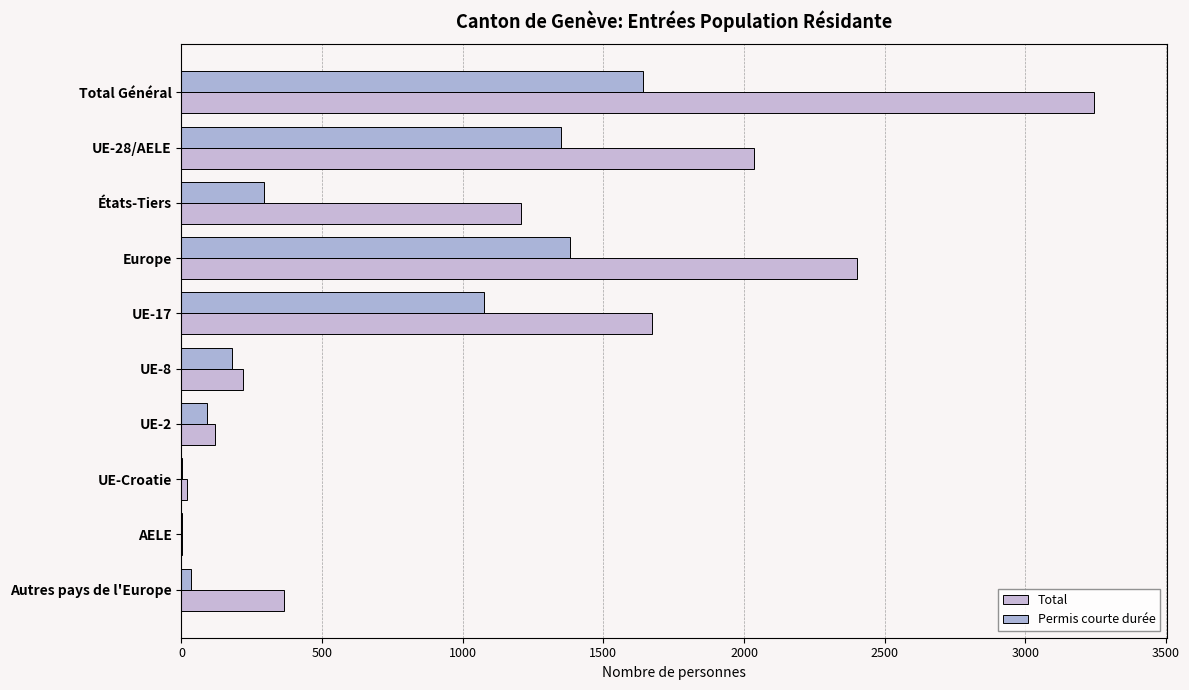

How many categories are shown in the chart?

10